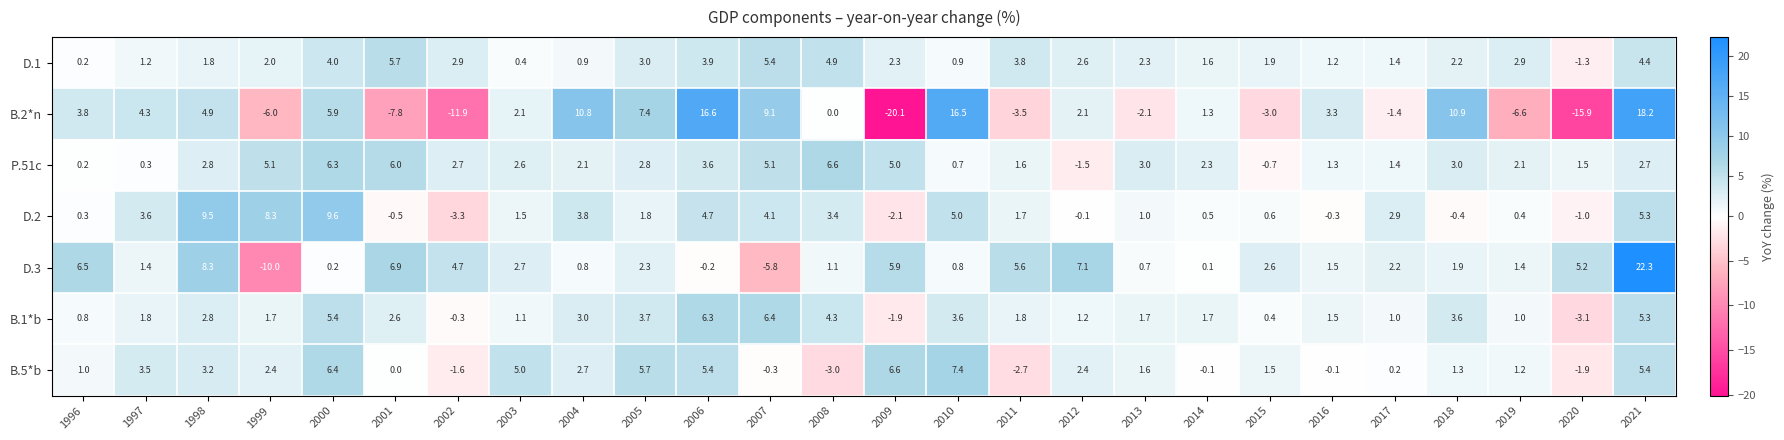

Is it true that D.3 equals 1.1 at 2010?

False